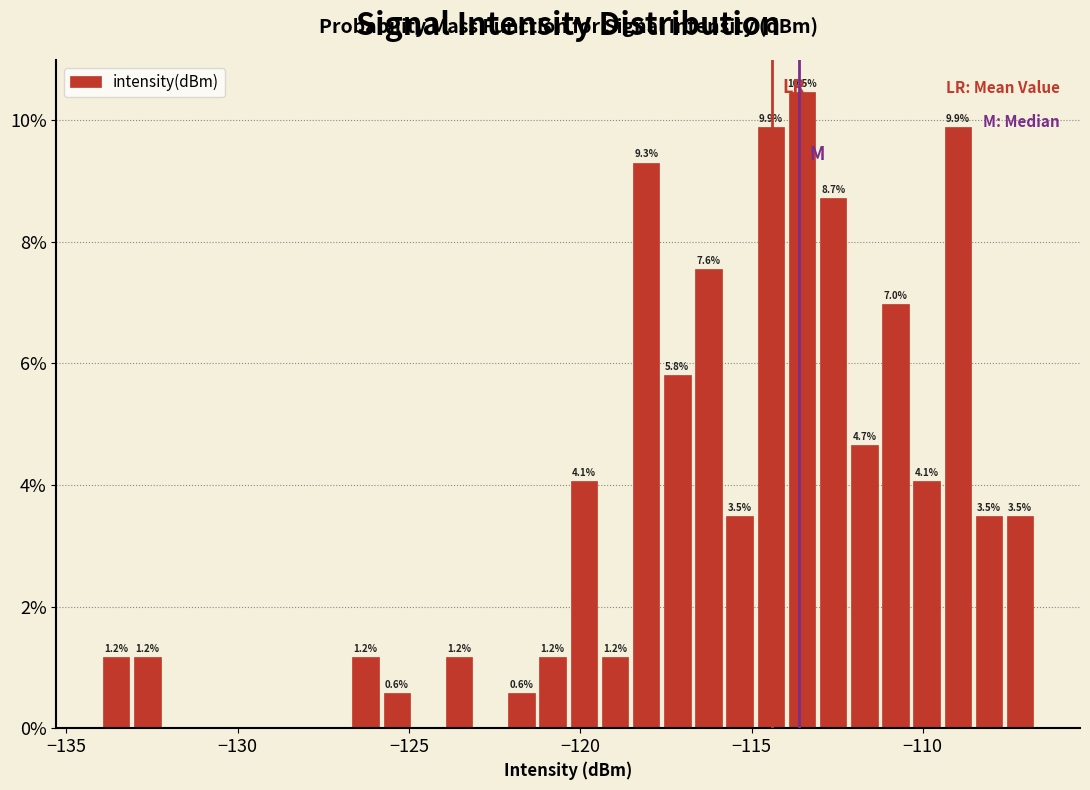

Around what value on the x-axis is the tallest bar? Give the approximate position of its centre, as read against the axis.

-113.5